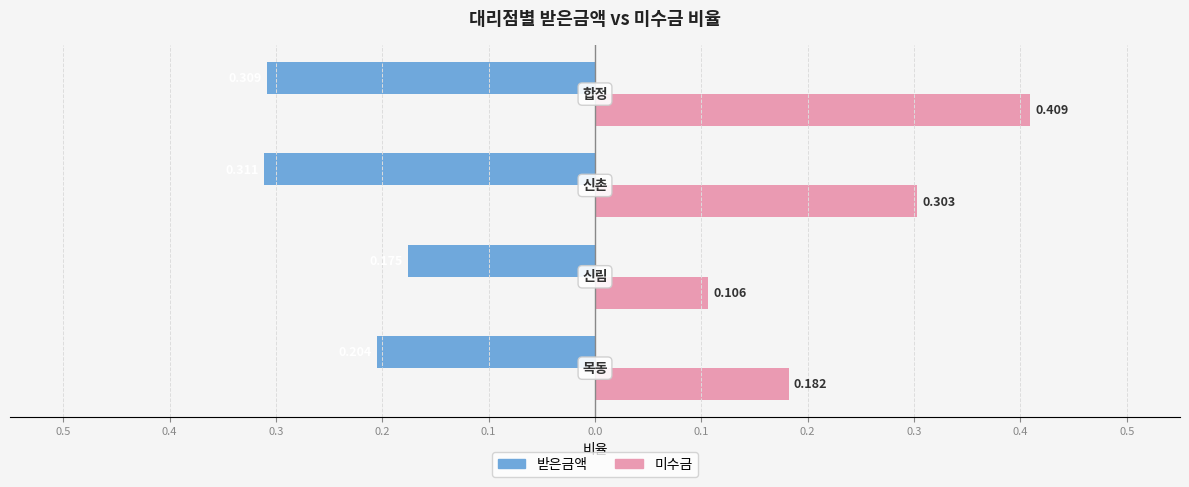

Rank the series by their maximum value, from lowest to highest.

받은금액, 미수금